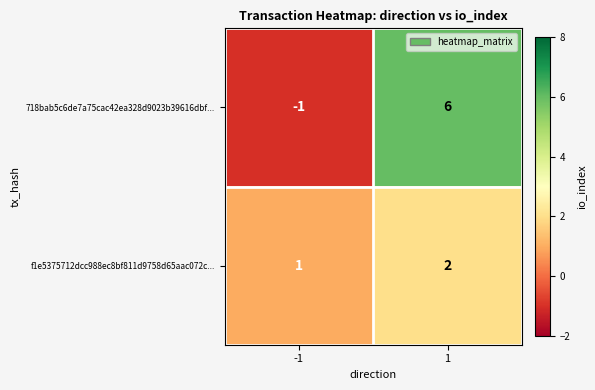

What is the spread (max minus min) of values at -1?

2